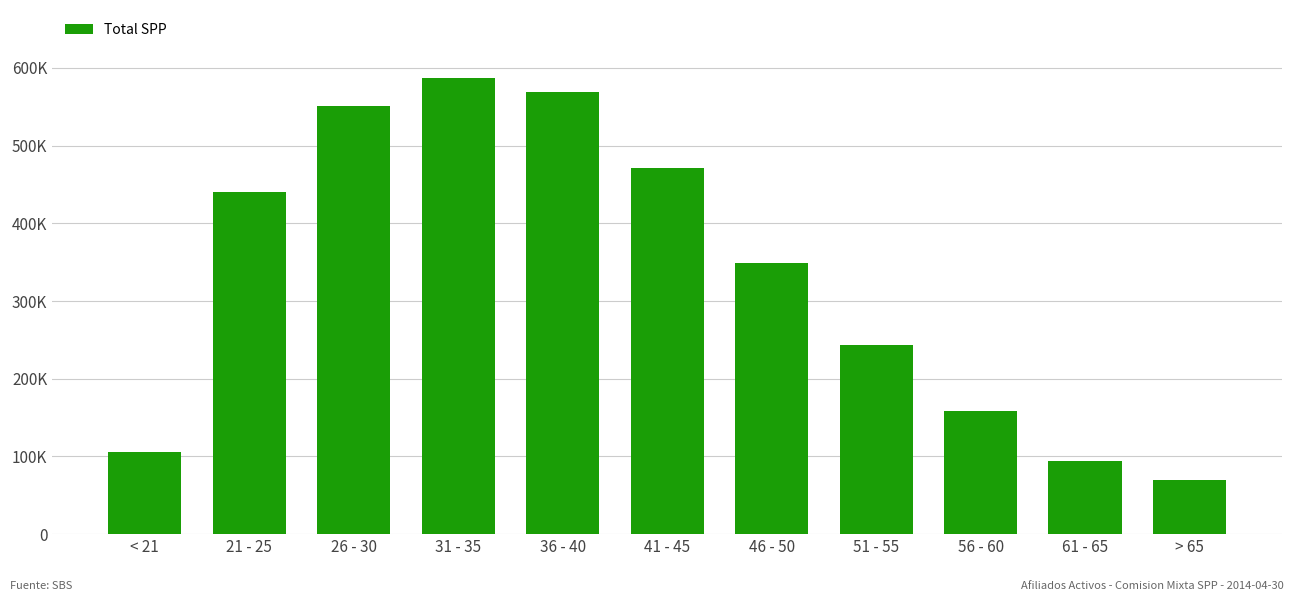

What is the ratio of the value at 46 - 50 to the value at 51 - 55?

1.4